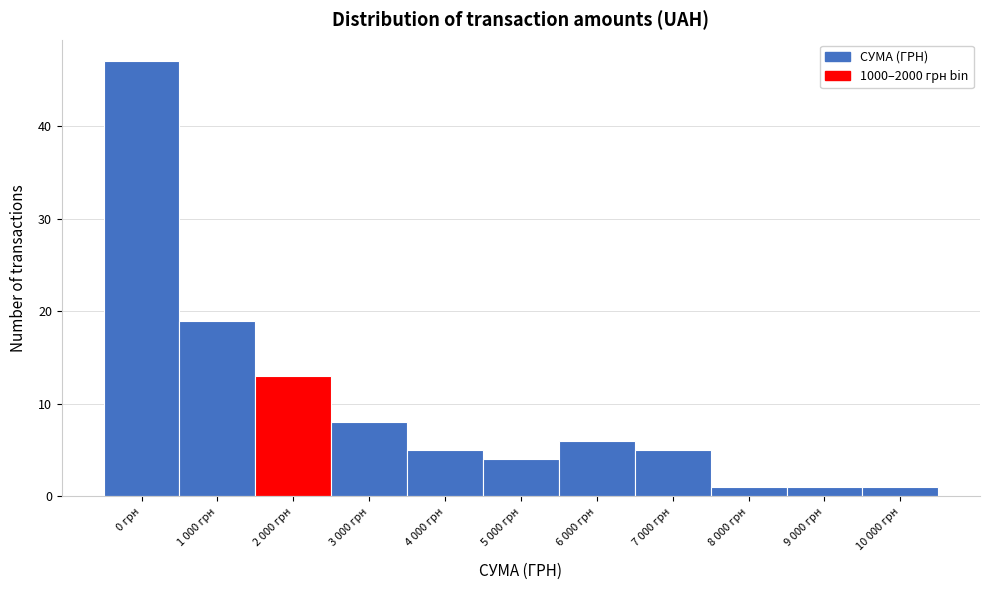

Reading left to right, what are all the values shown in this chart?

0 грн=47	1 000 грн=19	2 000 грн=13	3 000 грн=8	4 000 грн=5	5 000 грн=4	6 000 грн=6	7 000 грн=5	8 000 грн=1	9 000 грн=1	10 000 грн=1